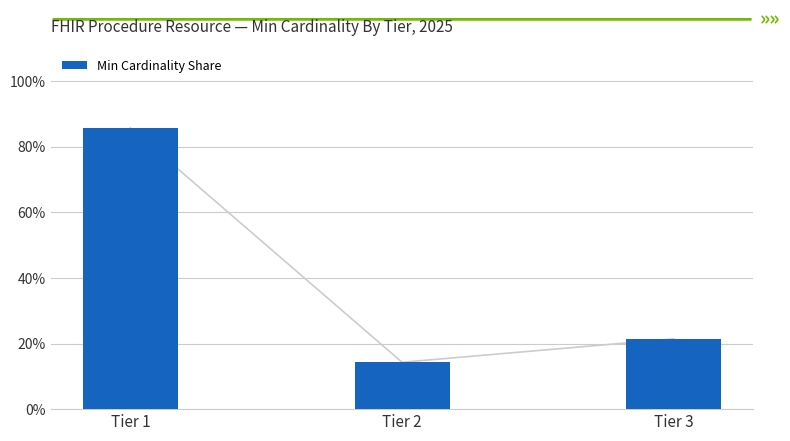

The chart shows a value of 0.5 at Tier 1. True or false?

False